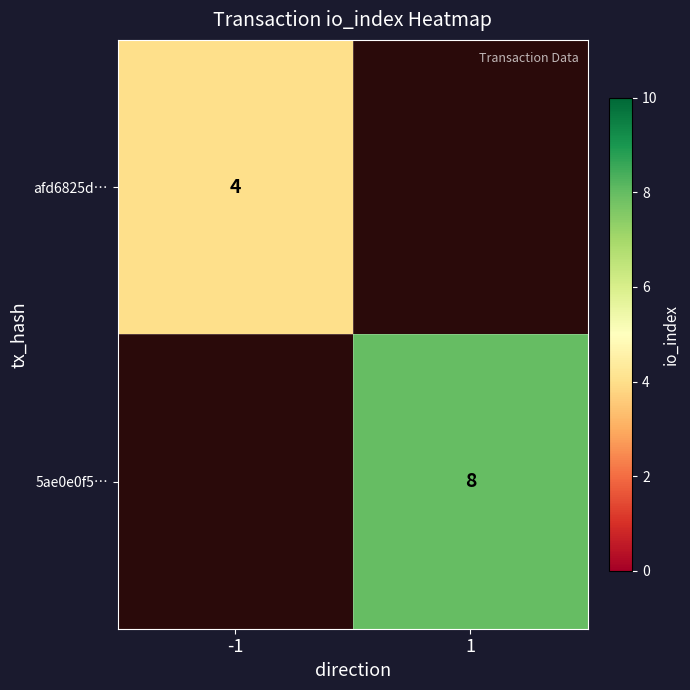

At how many categories does at least one series exceed 6?

1